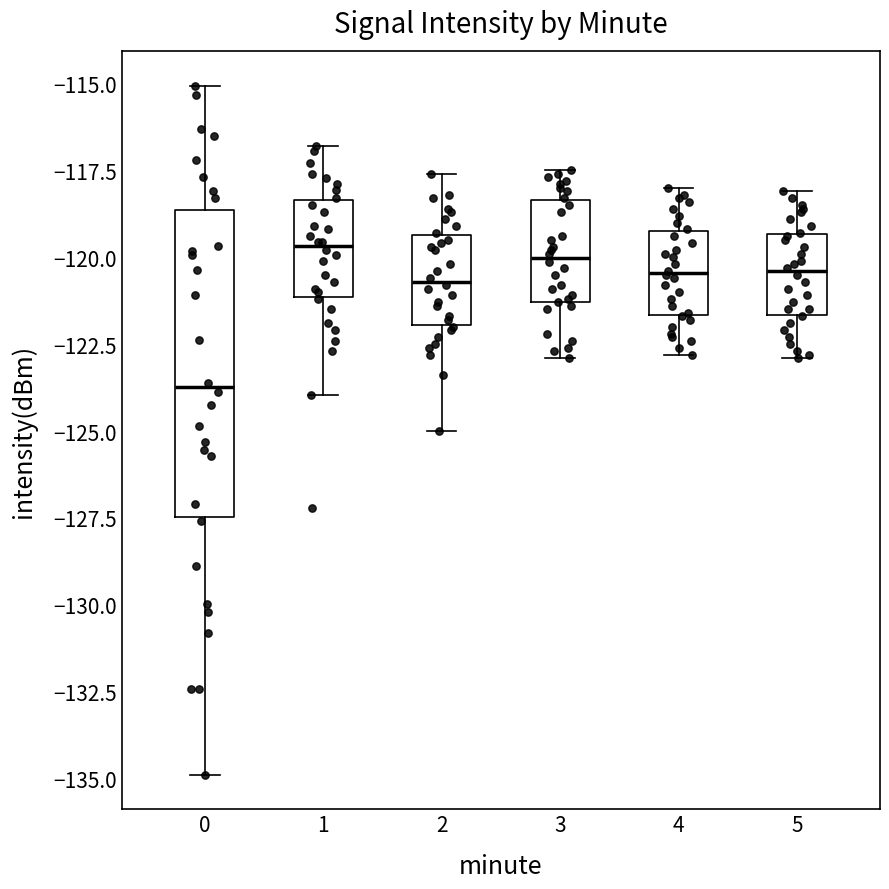

Where is the lower edge of the box at x = 5 on the y-axis? The values are not printed on the chart, so give them approximately, as read against the axis.

-121.5